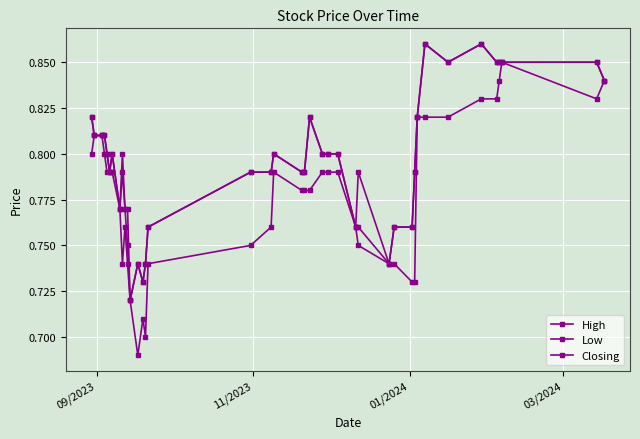

Count the number of categories in the chart.

40